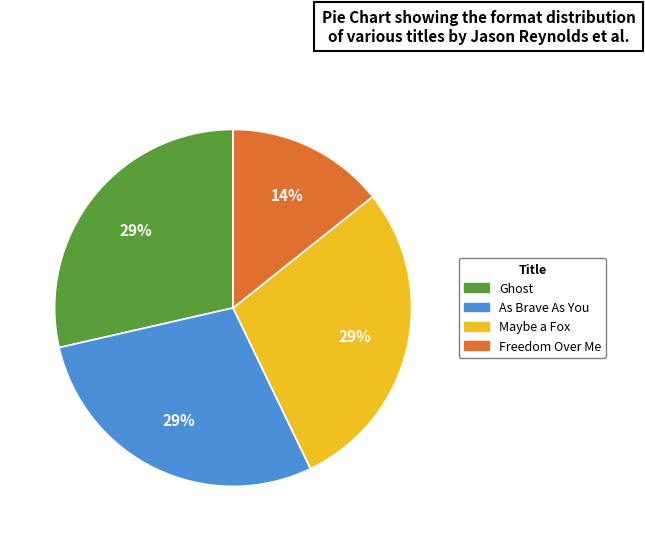

What is the smallest slice in the pie chart?

Freedom Over Me